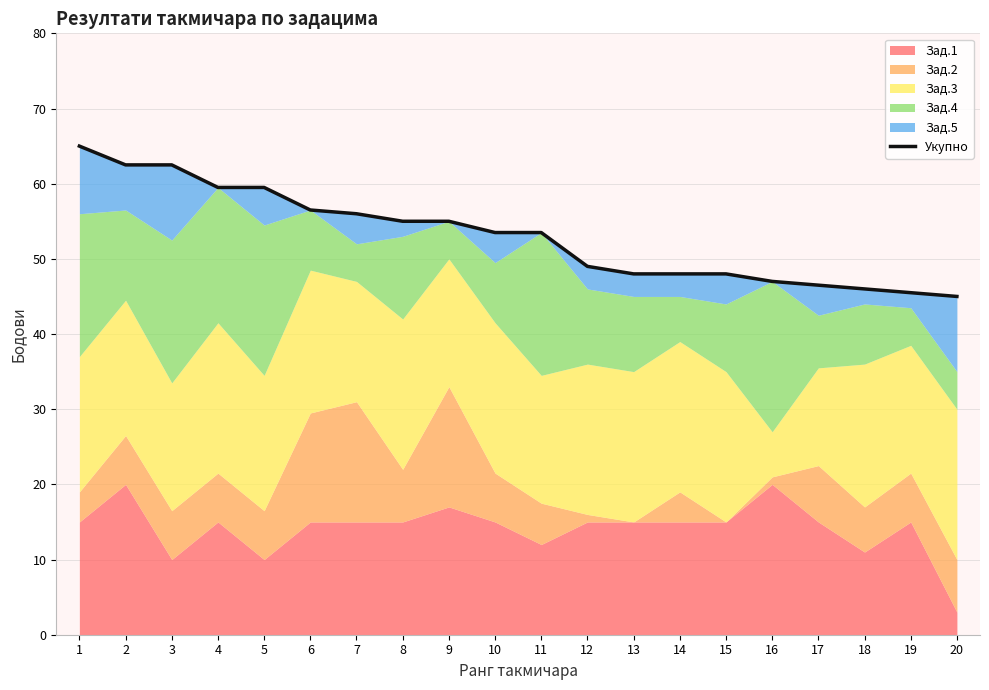

True or false: there are more than 0 points higher than both neighbors.

False